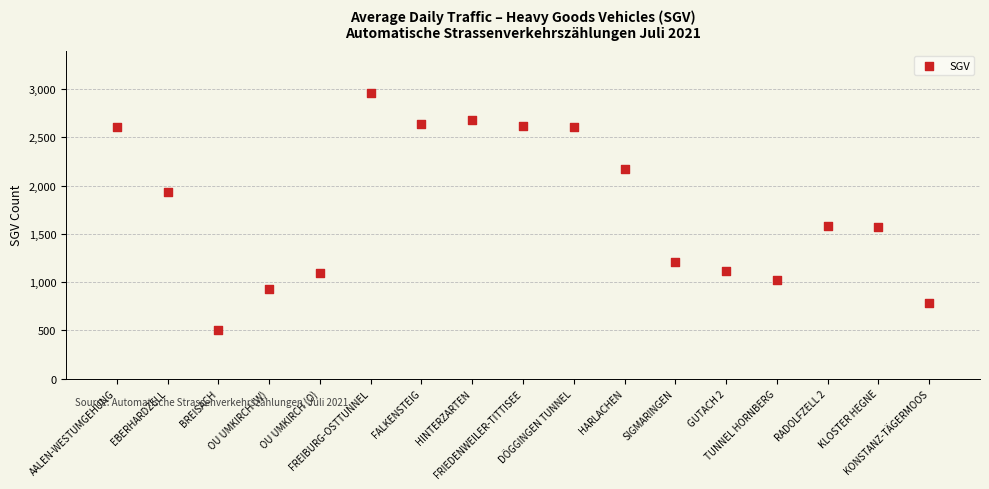

What is the range of Y values (max minus min)?

2453